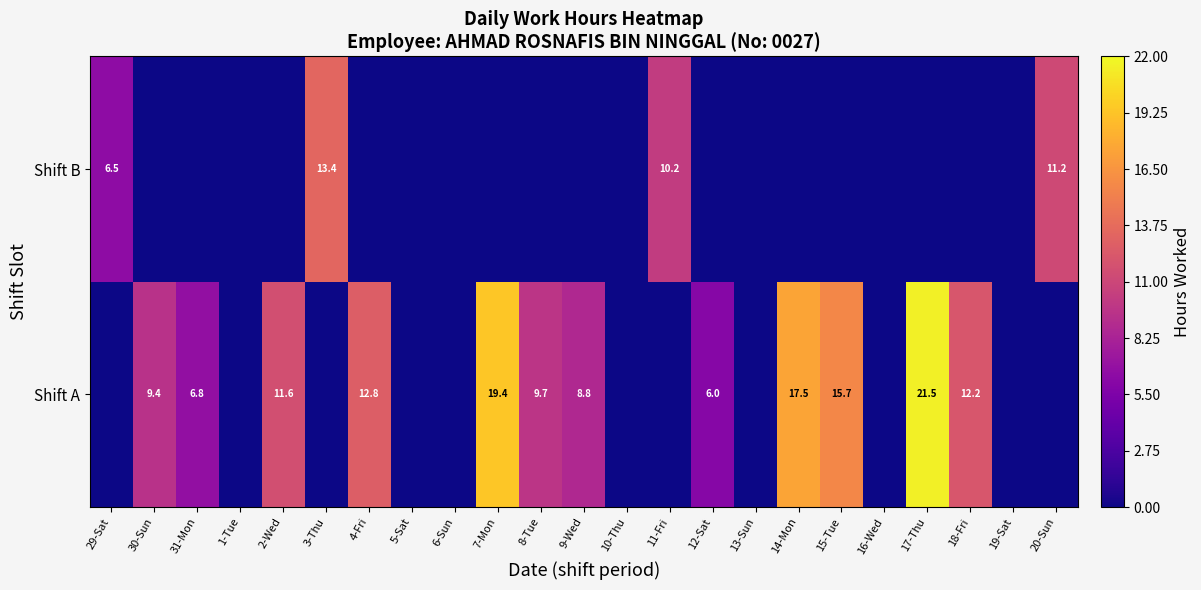

What is the difference between the Shift A values at 8-Tue and 17-Thu?

11.8